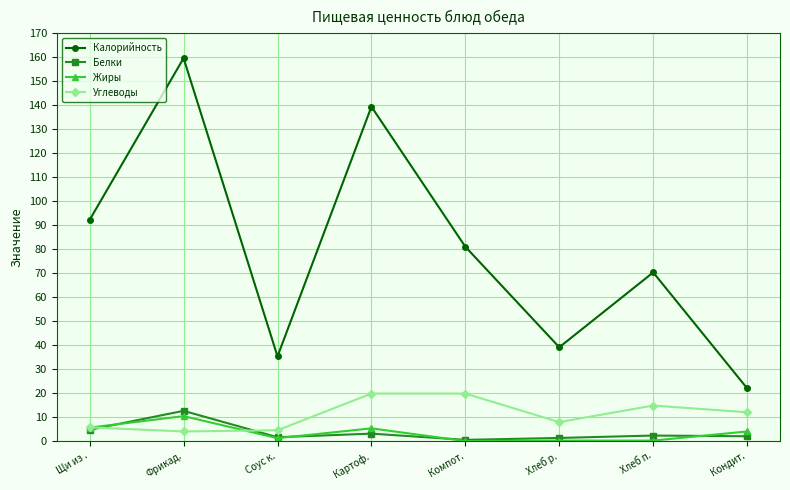

Is it true that Жиры equals 0.0 at Компот.?

True